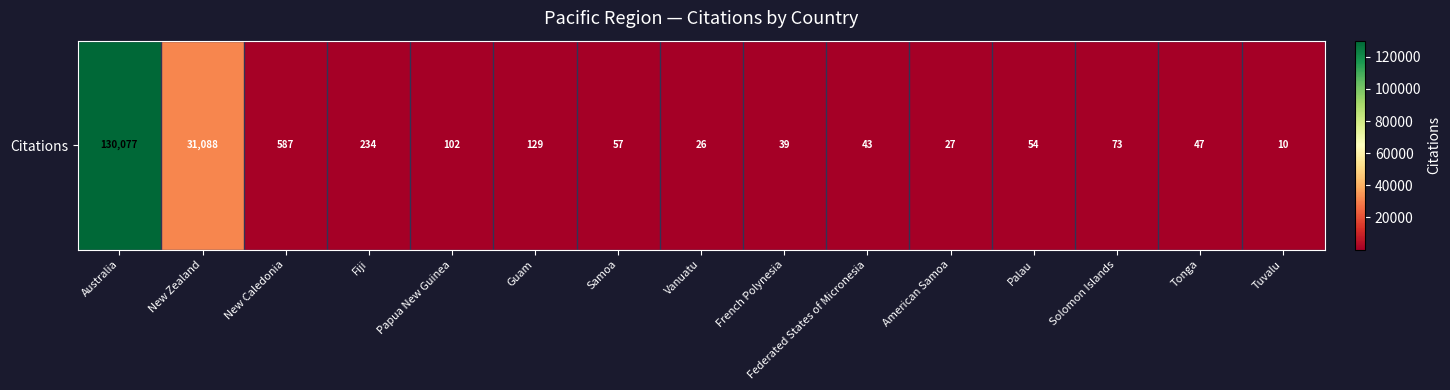

What is the change in value from Guam to Samoa?

-72